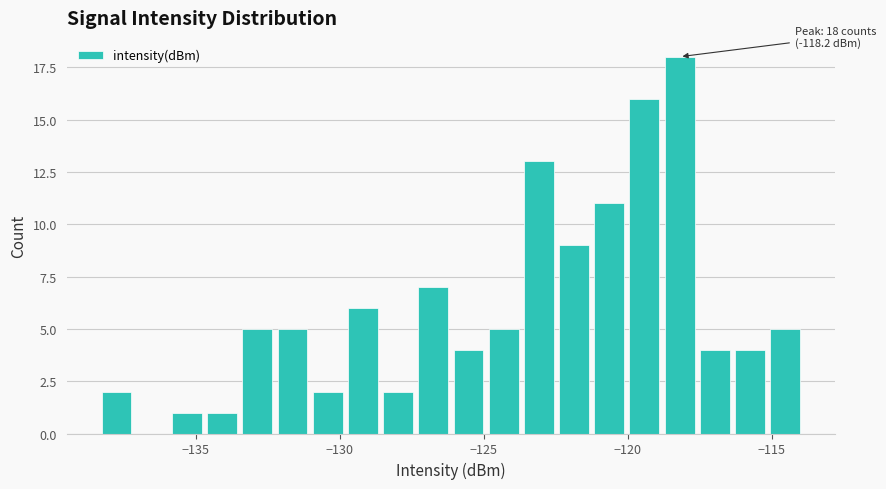

Around what value on the x-axis is the tallest bar? Give the approximate position of its centre, as read against the axis.

-118.0